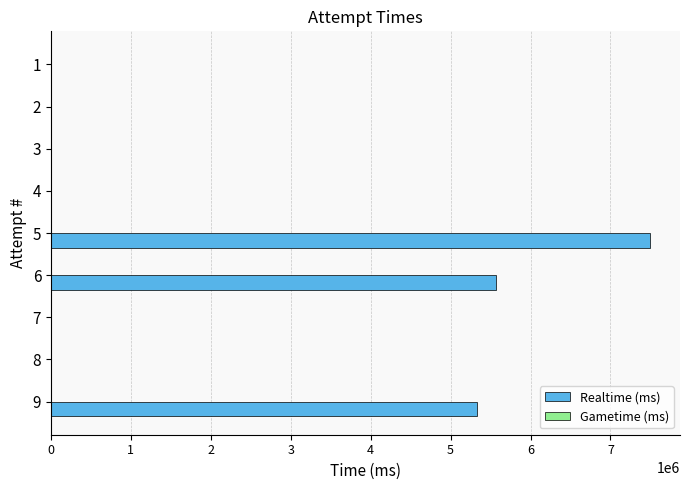

What is the change in value from 6 to 3?

-5573424